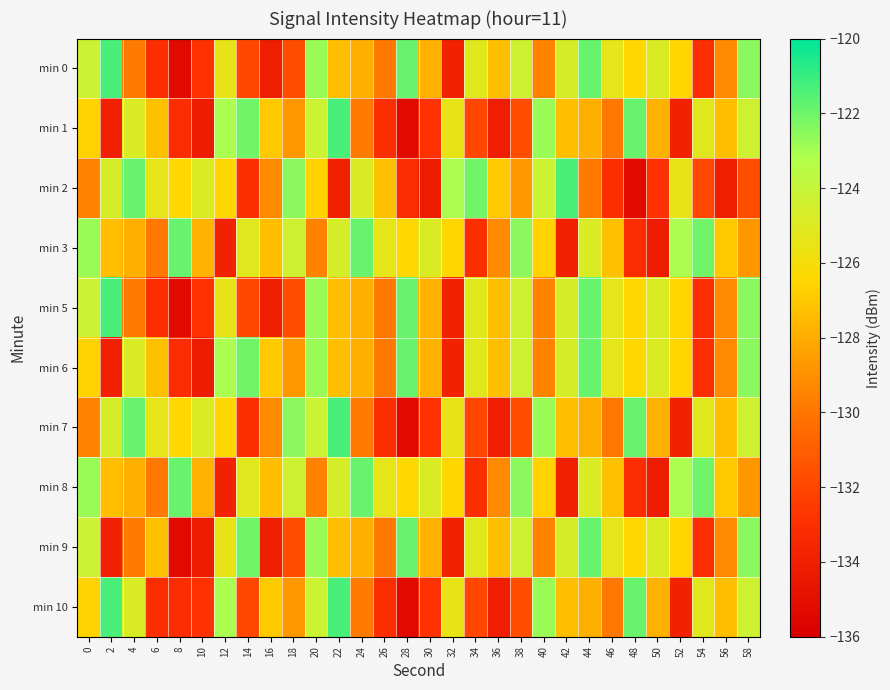

What is the total value across all series at 30?

-1293.7